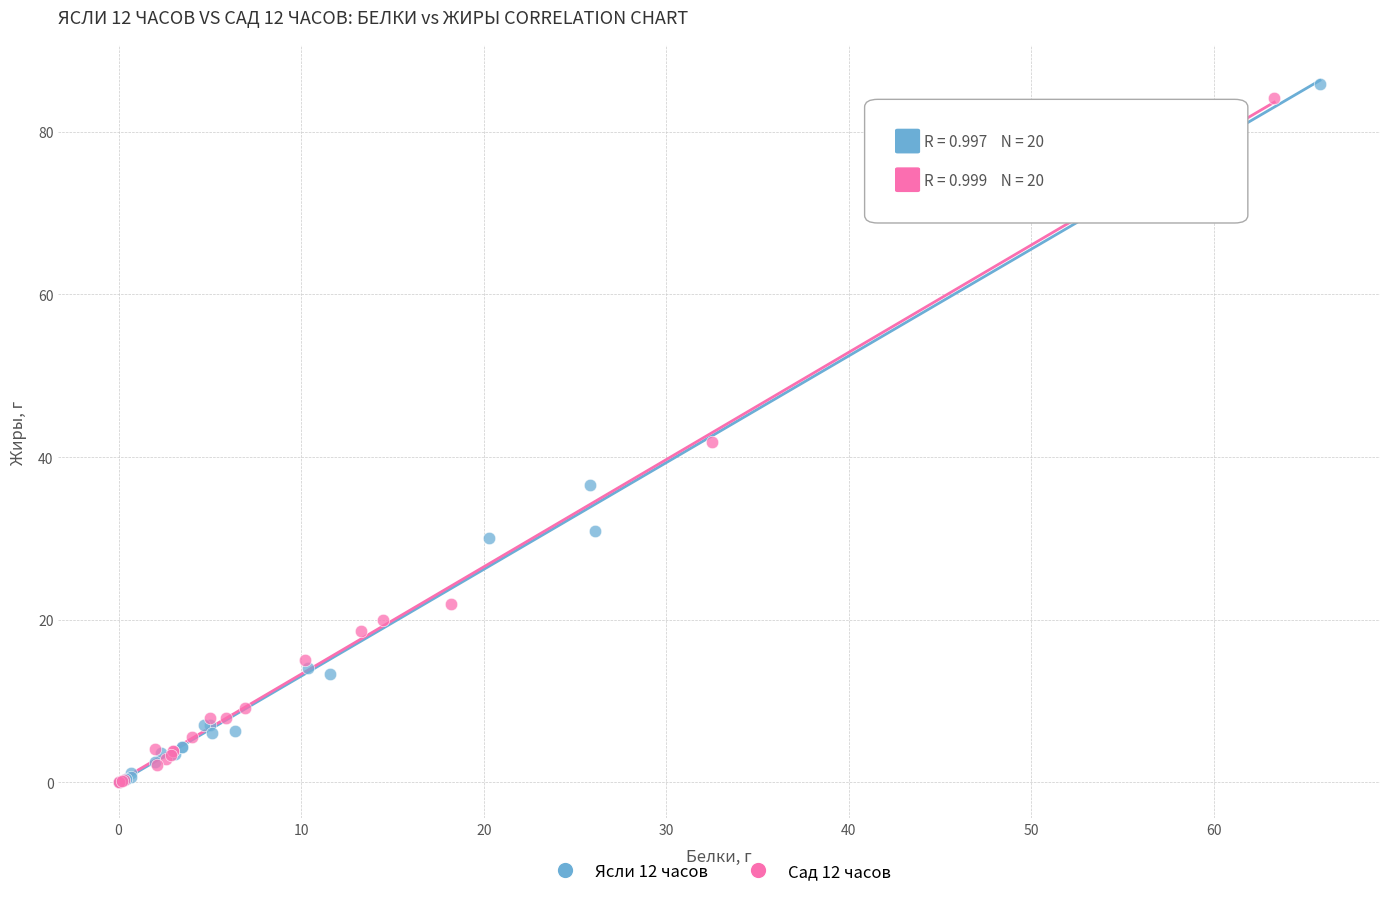

Which series has the largest Y range (max minus min)?

Ясли 12 часов